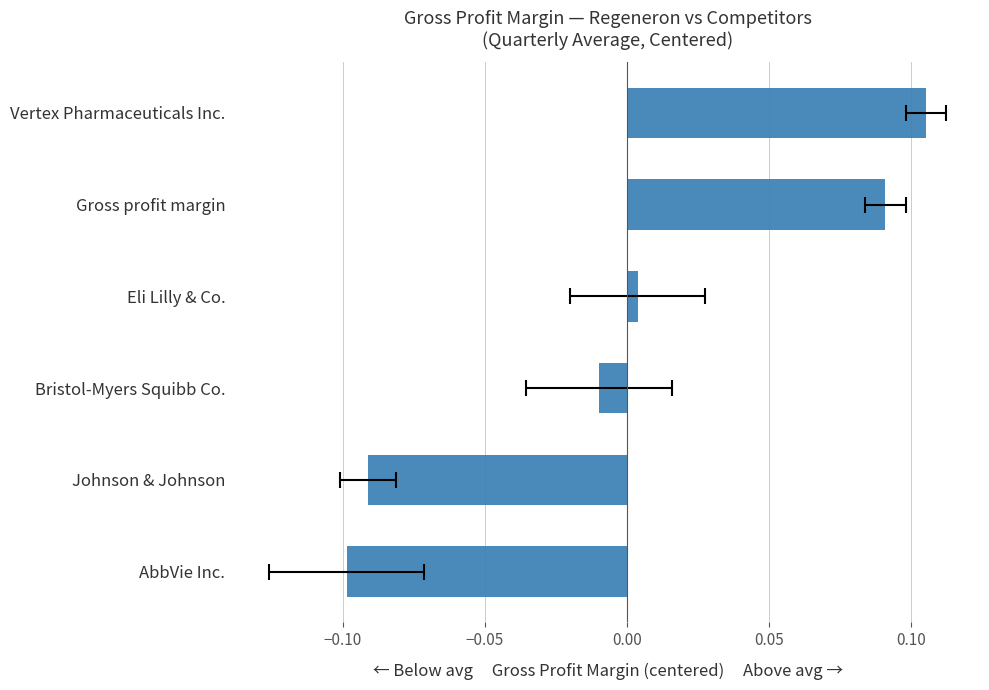

What is the value of the 6th bar from the left?

0.1